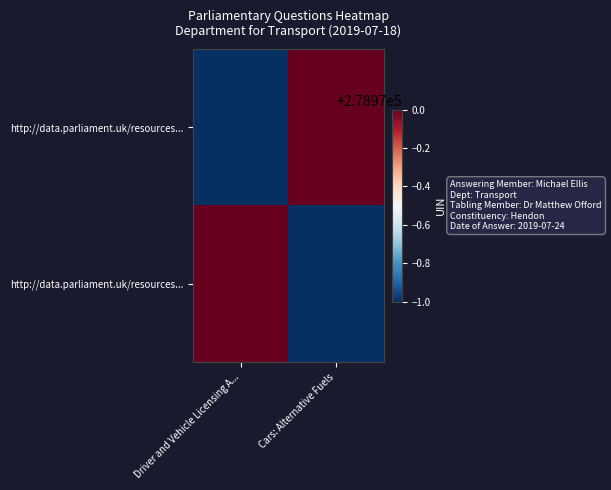

What is the spread (max minus min) of values at Driver and Vehicle Licensing A...?

1